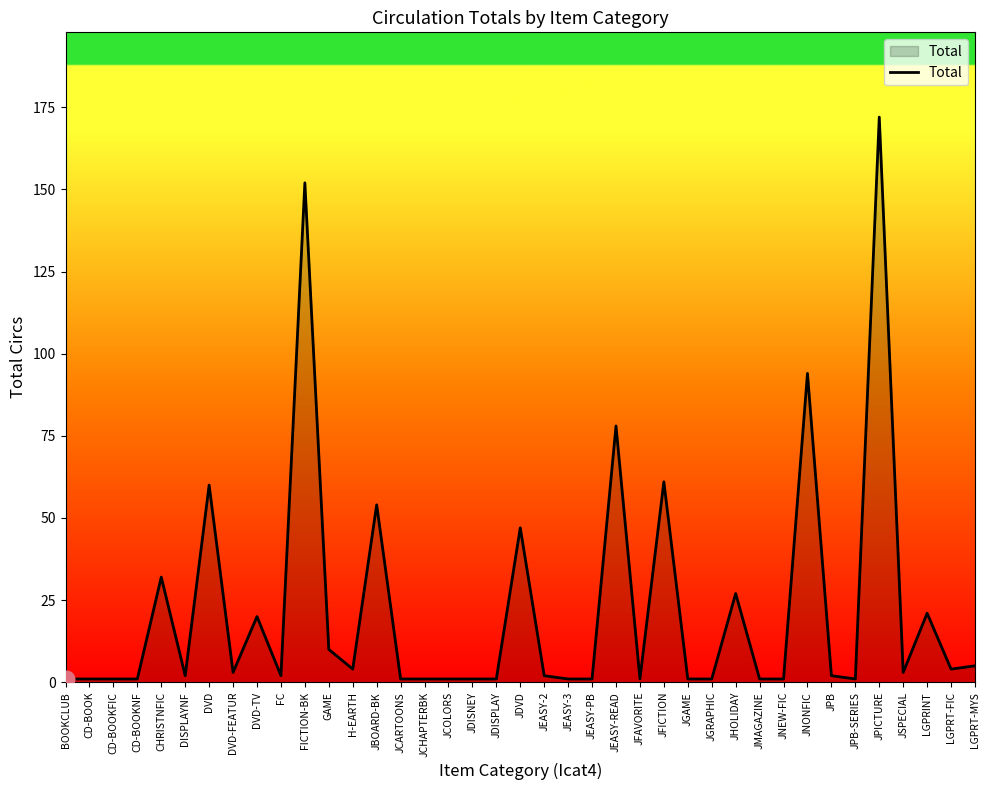

What is the change in value from JDVD to LGPRT-MYS?

-42